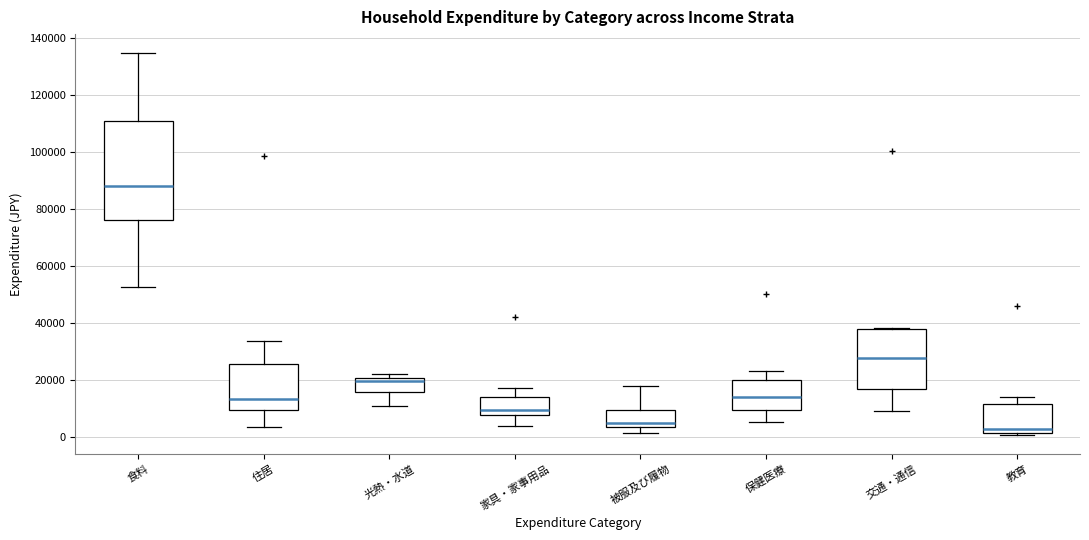

Where does the upper whisker of the box for 家具・家事用品 end on the y-axis? The values are not printed on the chart, so give them approximately, as read against the axis.

18000